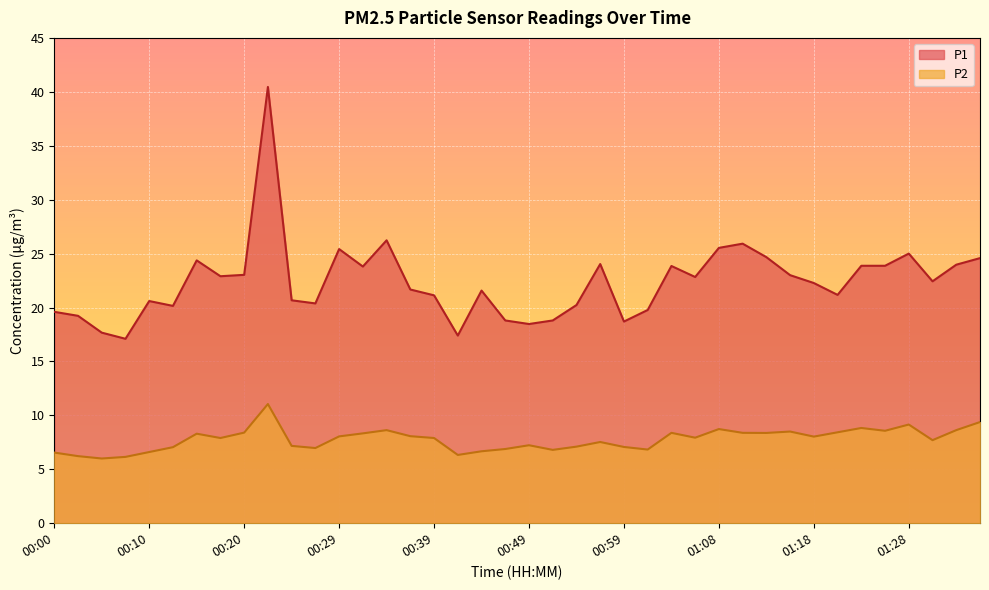

Does the chart display data point markers on the line(s)?

No